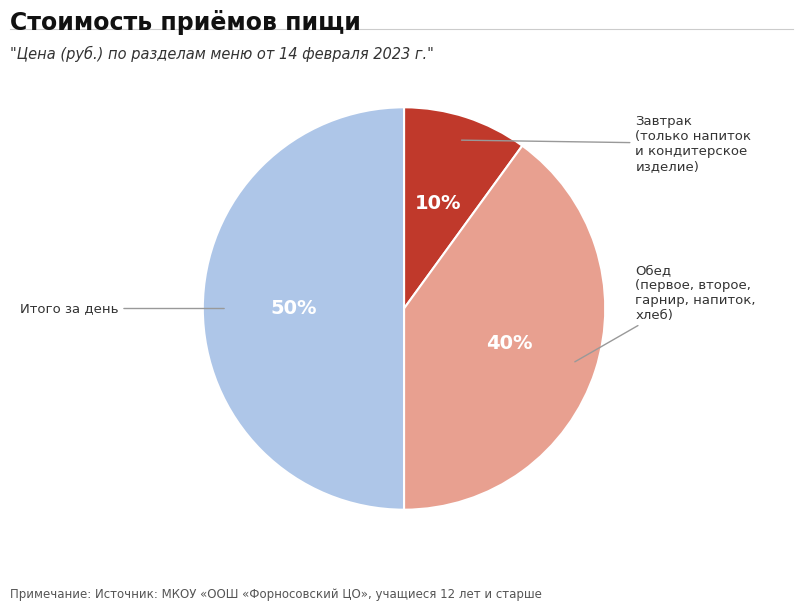

To the nearest percent, what is the difference between the largest and smallest slice percentages?

40%